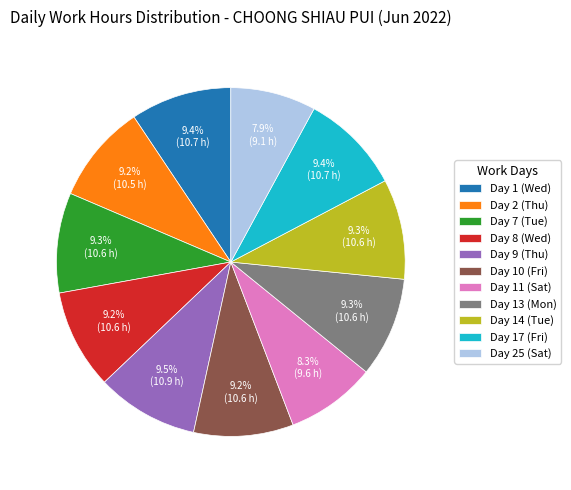

How many segments does this pie chart have?

11